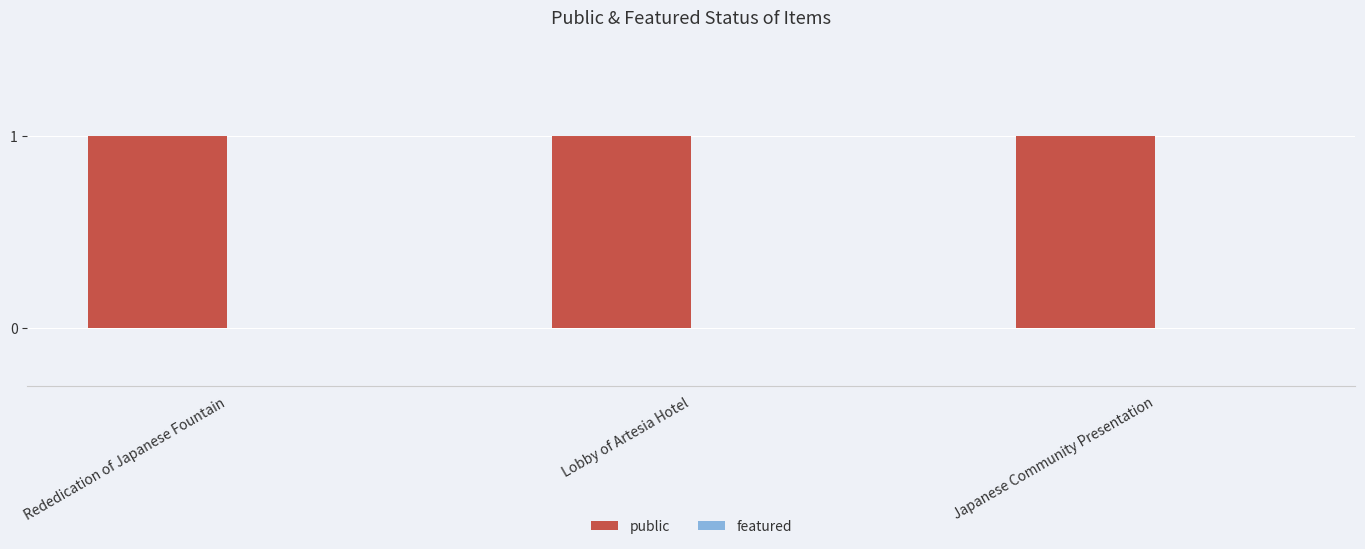

At how many categories does at least one series exceed 0?

3